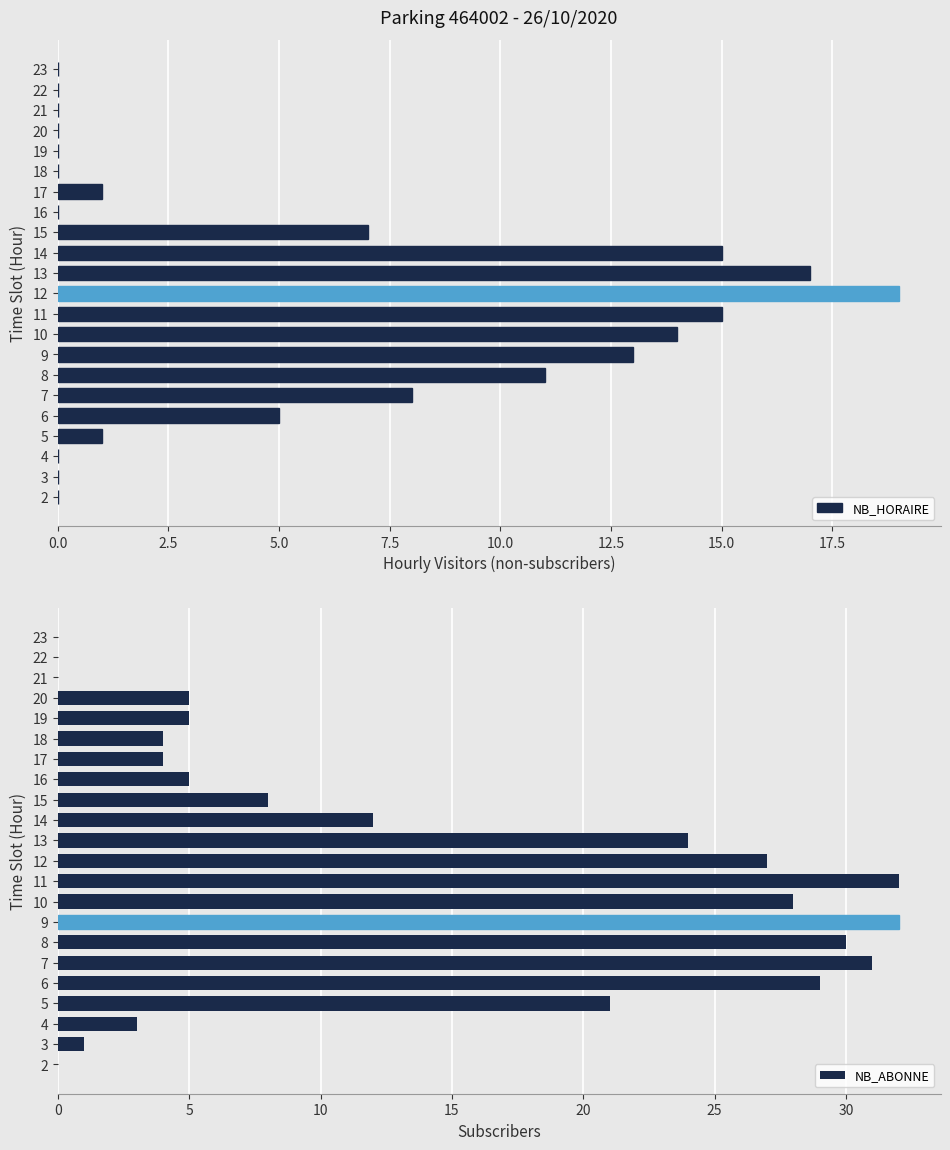

The value of NB_HORAIRE at 22 is 0. True or false?

True